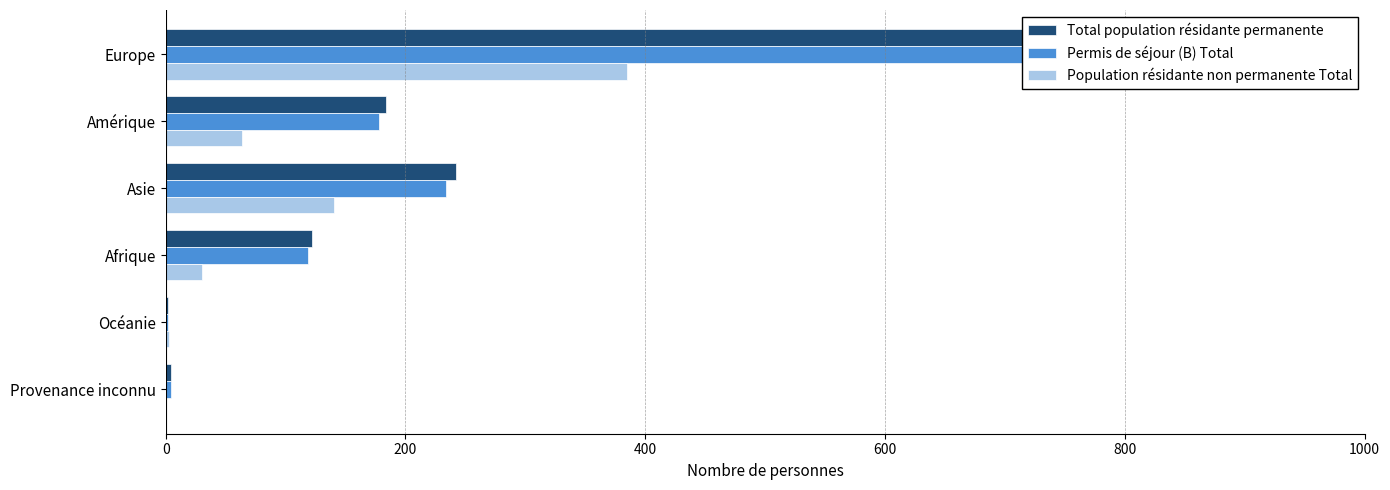

How many data points in Population résidante non permanente Total are less than 64?

3